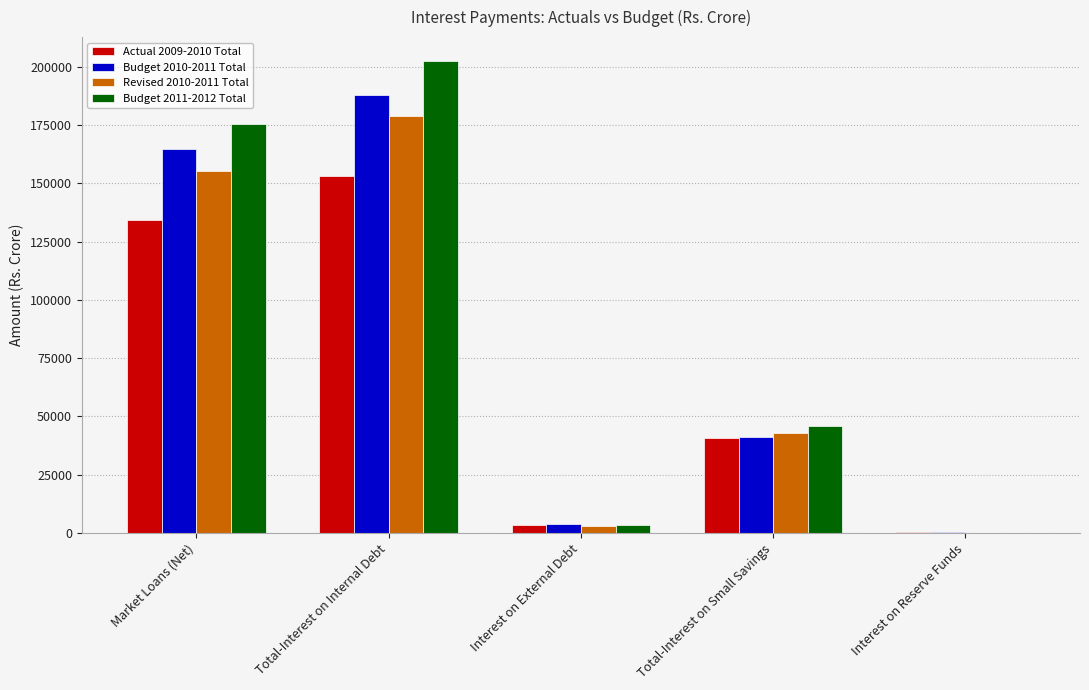

Count the number of categories in the chart.

5